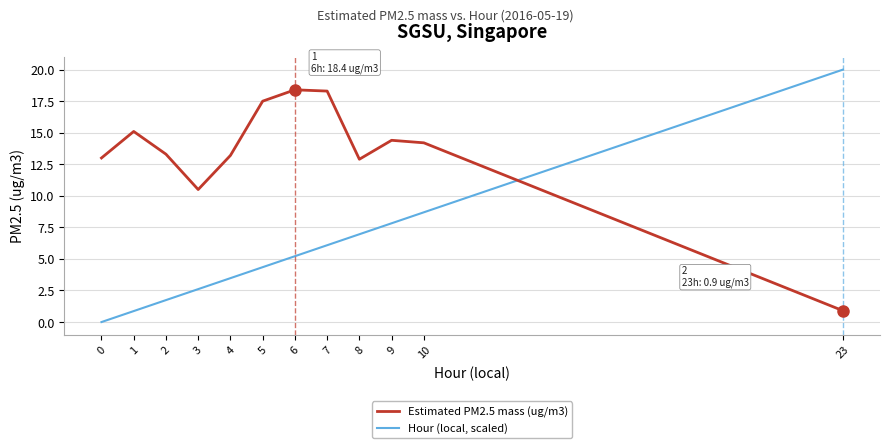

Is it true that Estimated PM2.5 mass (ug/m3) equals 14.4 at 9?

True